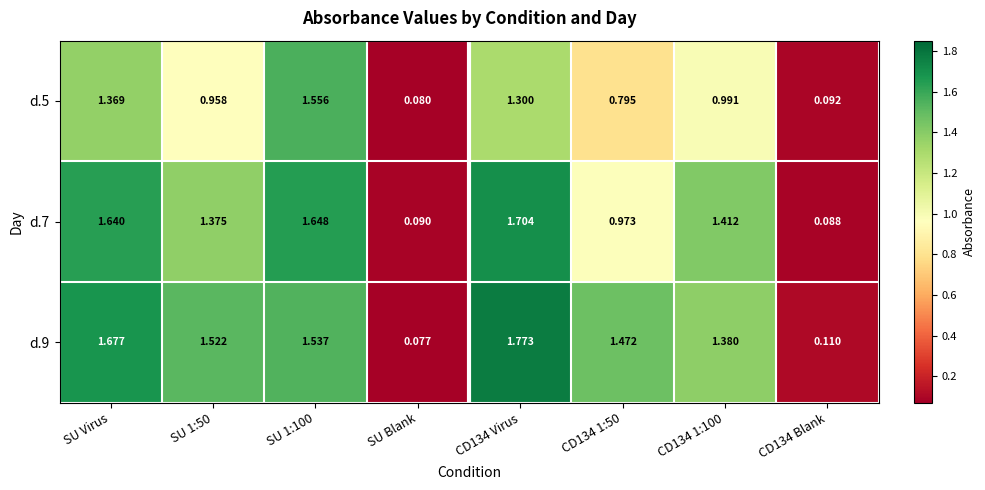

Which category has the lowest value across all series?

SU Blank